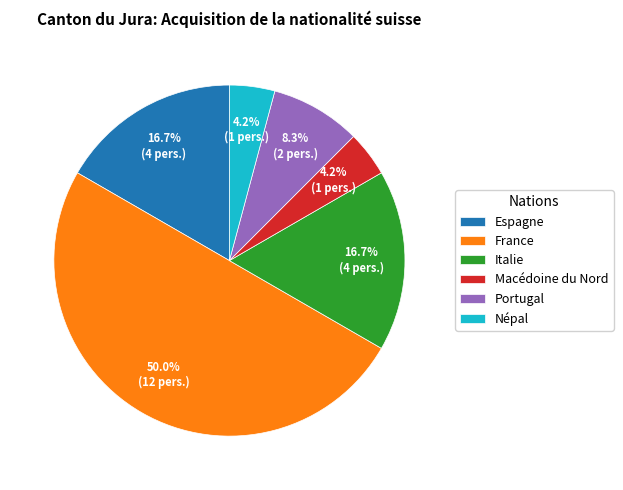

Is it true that Macédoine du Nord is 13% of the pie?

False